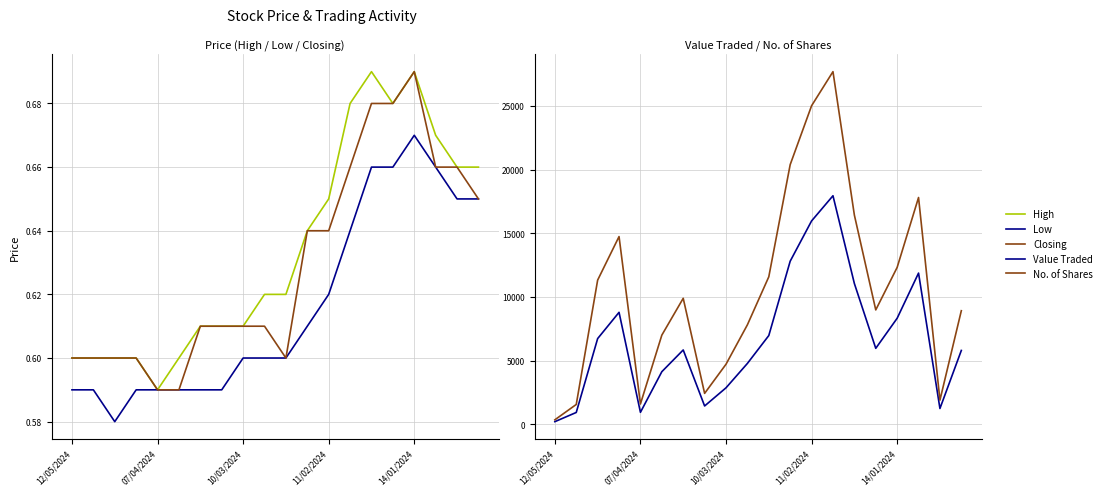

Which series has the largest total across all categories?

No. of Shares